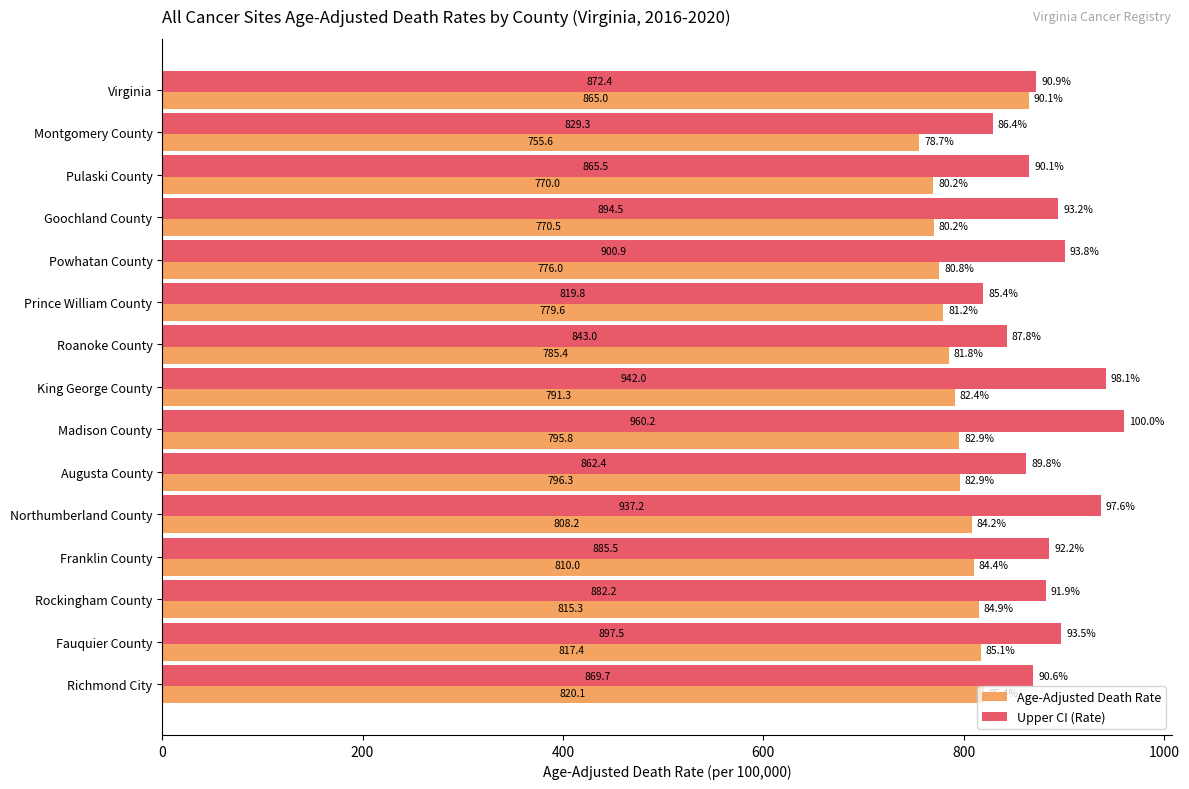

Which series has the largest total across all categories?

Upper CI (Rate)